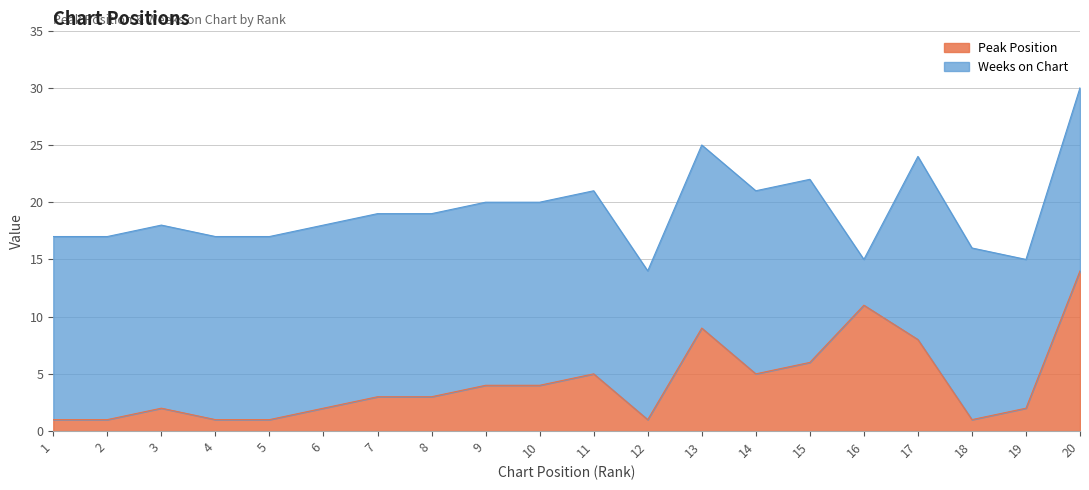

Approximately how many times larger is the value at 19 compared to 20?

0.1